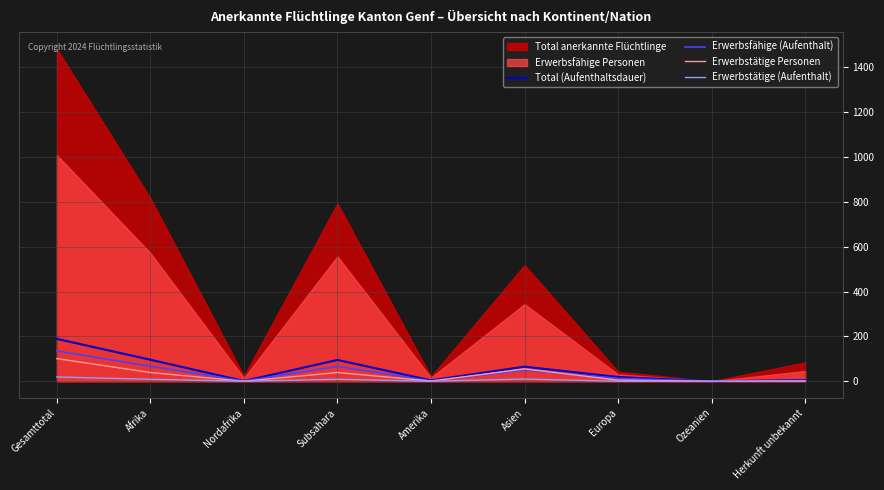

Between Ozeanien and Gesamttotal, which is larger?

Gesamttotal